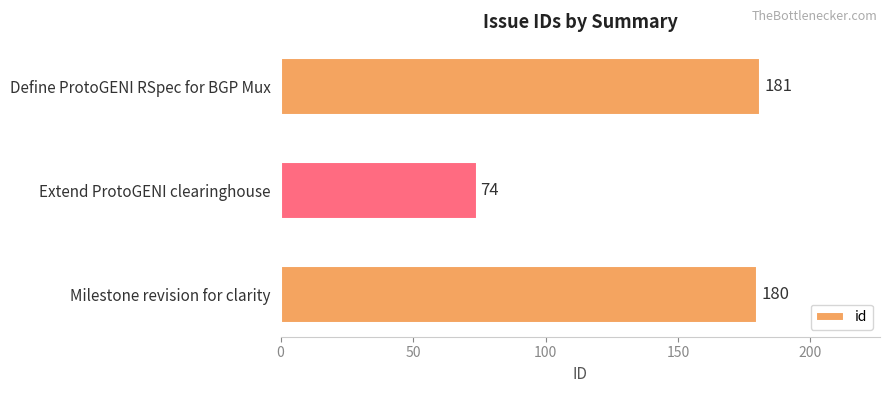

Is it true that the value at Extend ProtoGENI clearinghouse is 74?

True